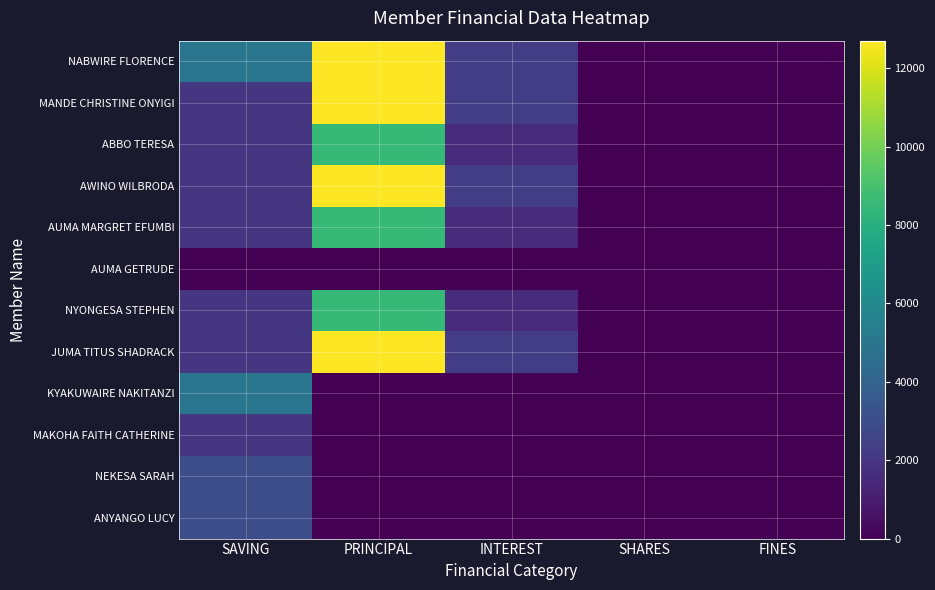

What is the difference between the highest and lowest values at PRINCIPAL?

12700